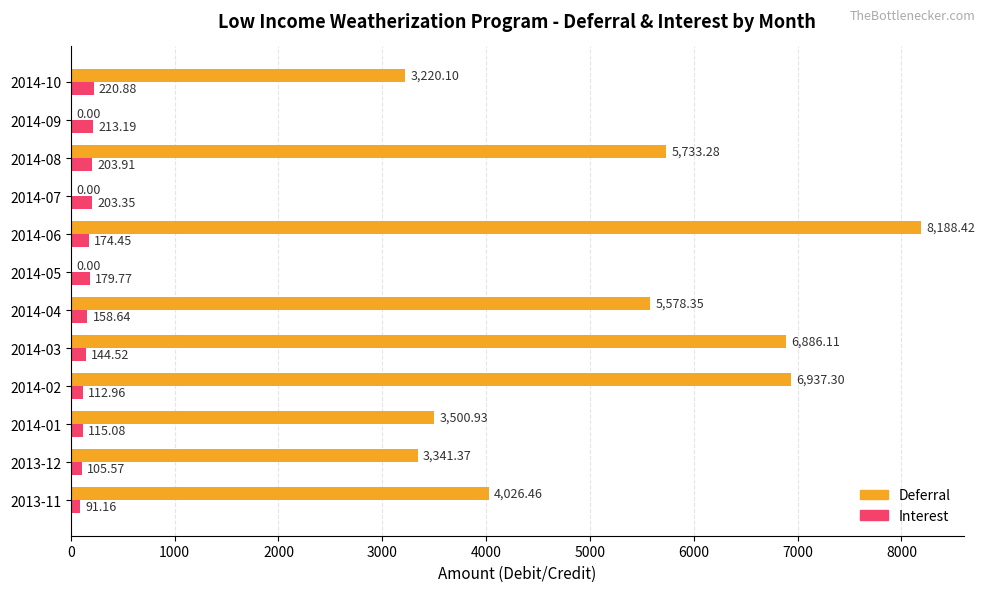

What is the sum of the Interest values at 2014-06 and 2014-10?

395.3